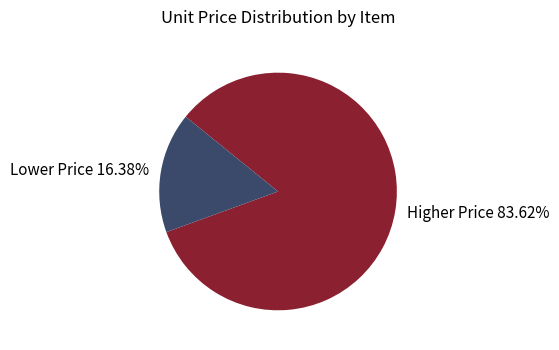

Combined, do Lower Price 16.38% and Higher Price 83.62% account for over 50%?

Yes